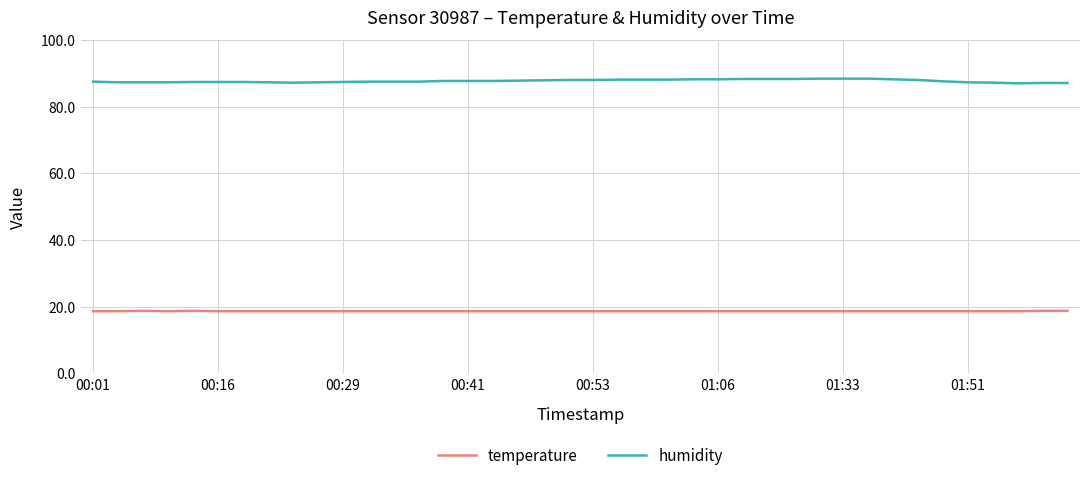

Which series has the largest total across all categories?

humidity